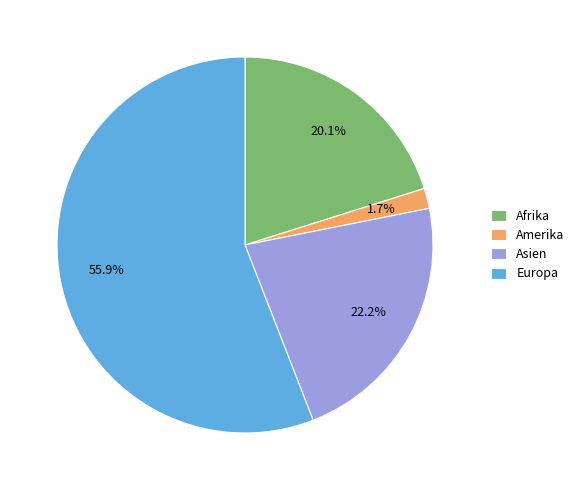

Is there any slice that represents more than half of the pie?

Yes